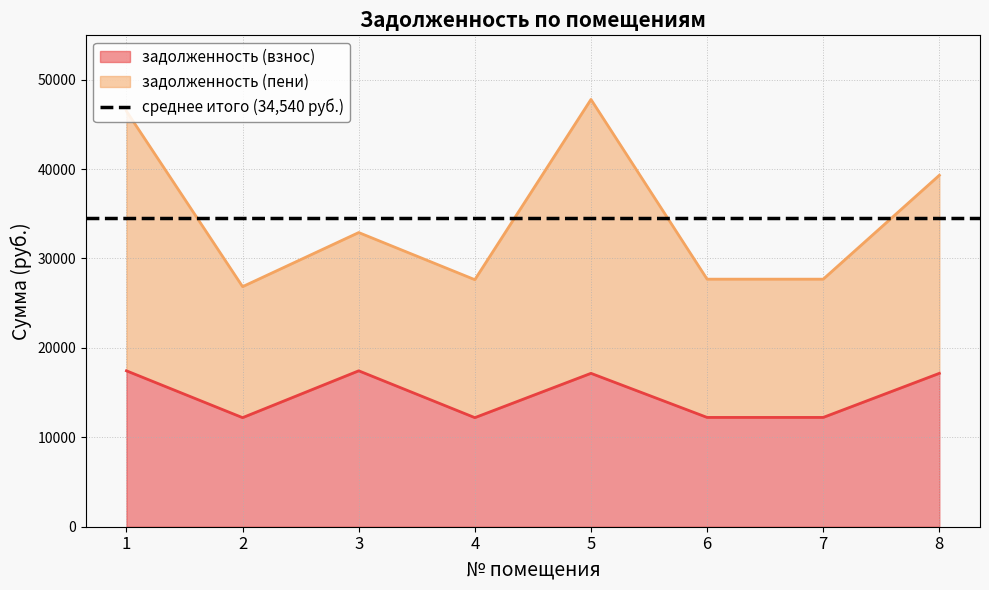

Rank the categories by value from highest to lowest.

1, 3, 5, 8, 6, 7, 2, 4